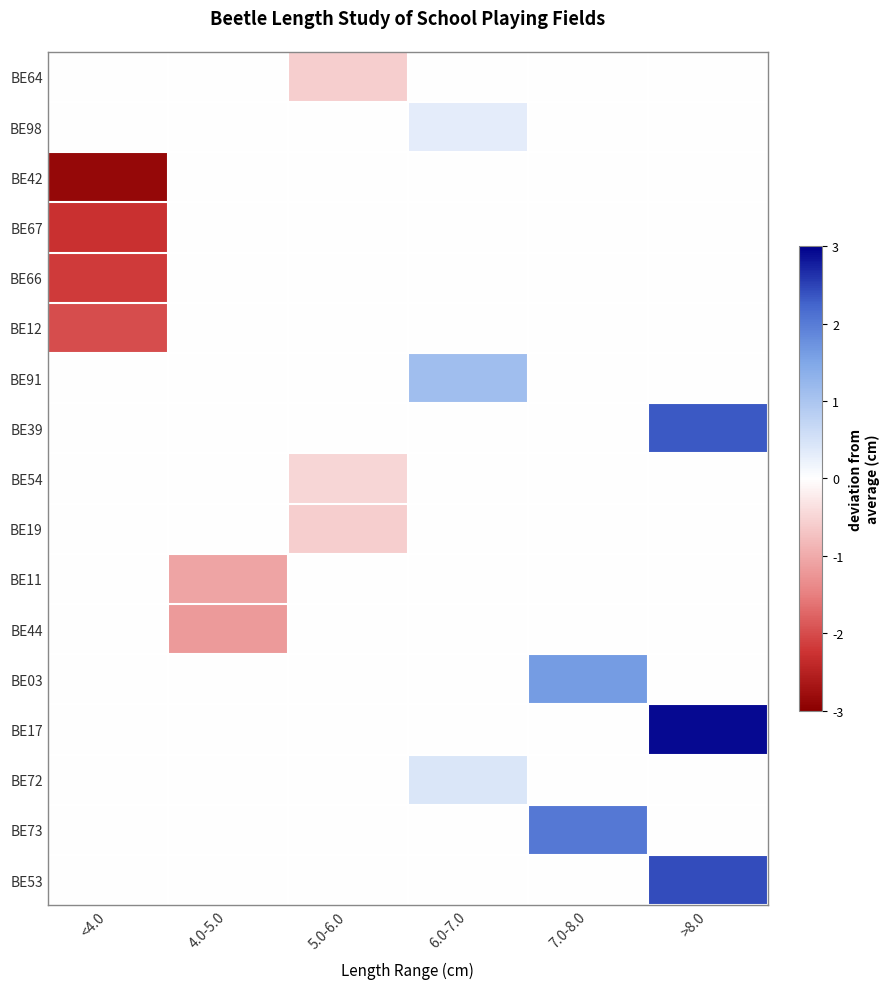

Count the number of data series in this chart.

17